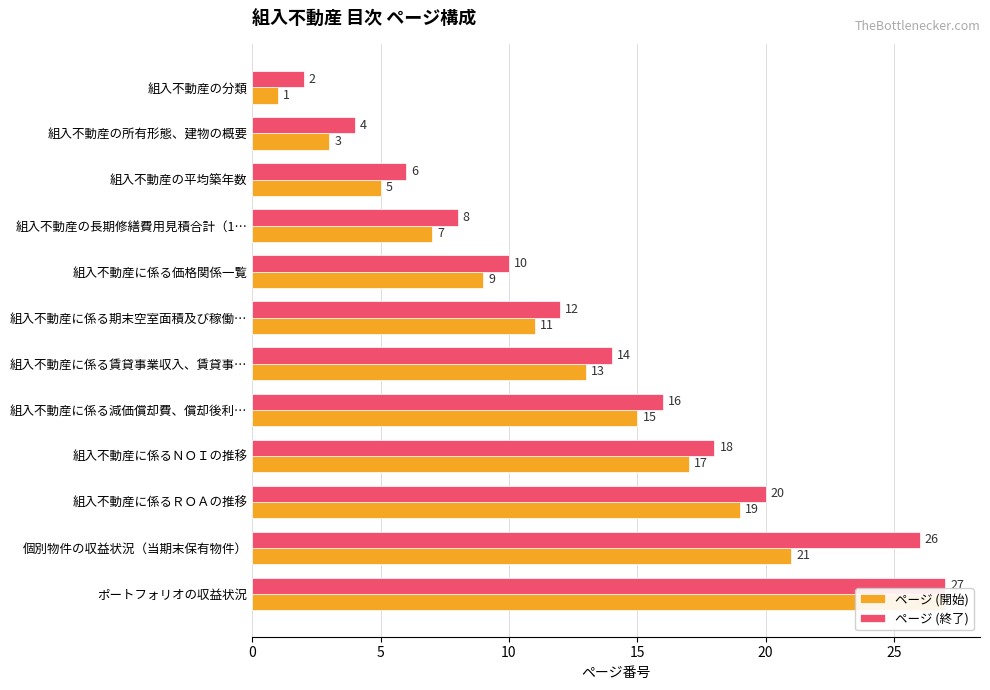

How many groups of bars are there?

12